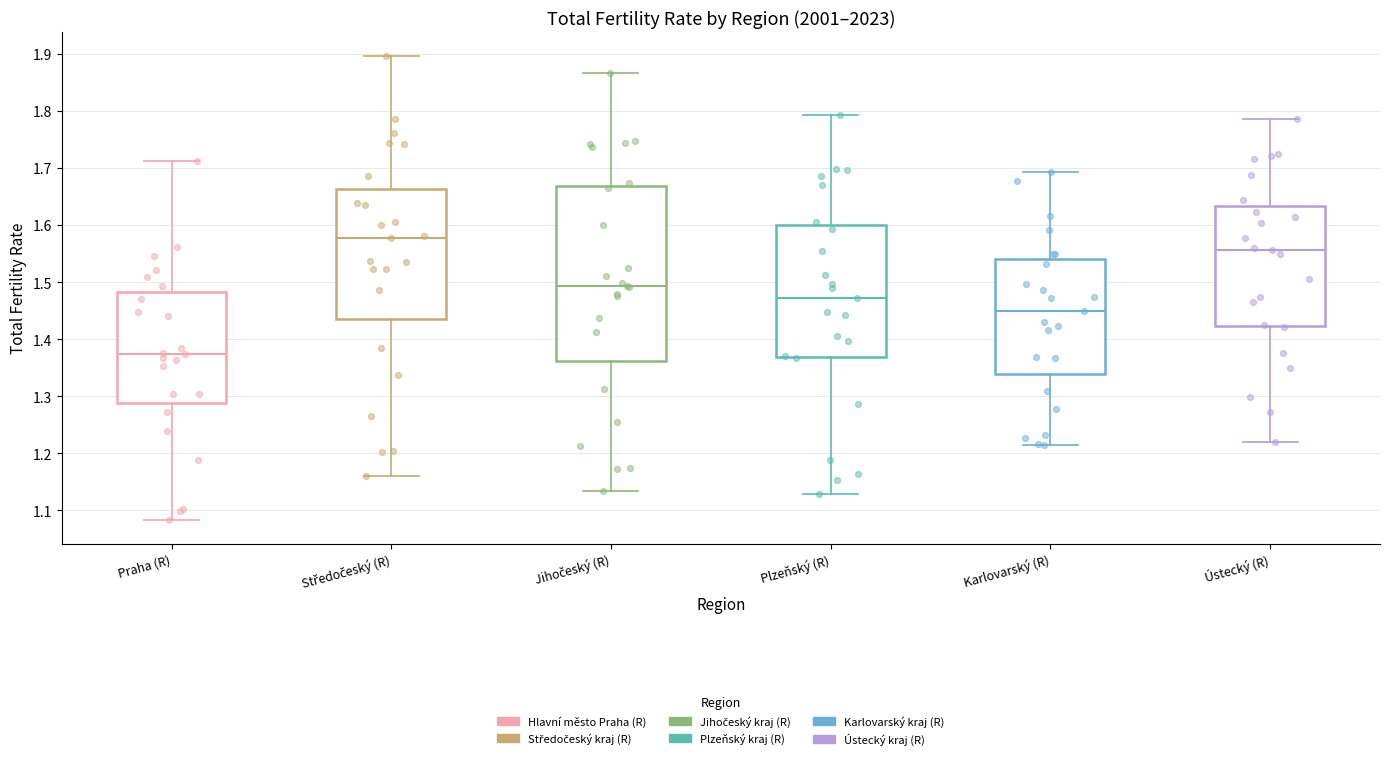

Which box's median line is the lowest?

Praha (R)